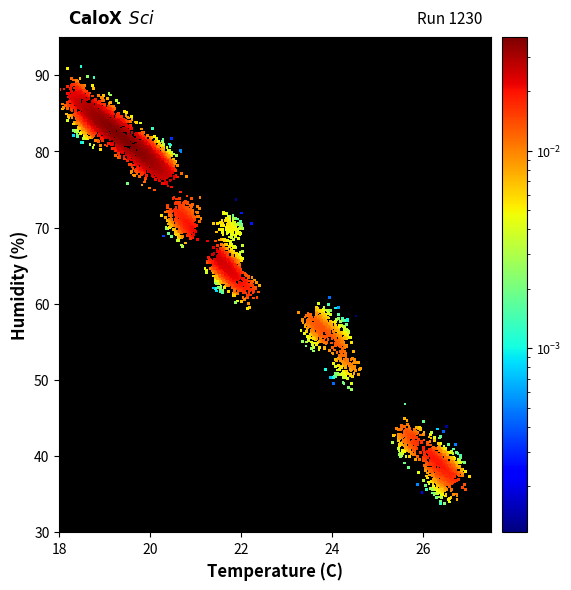

What is the range of X values (max minus min)?

8.0